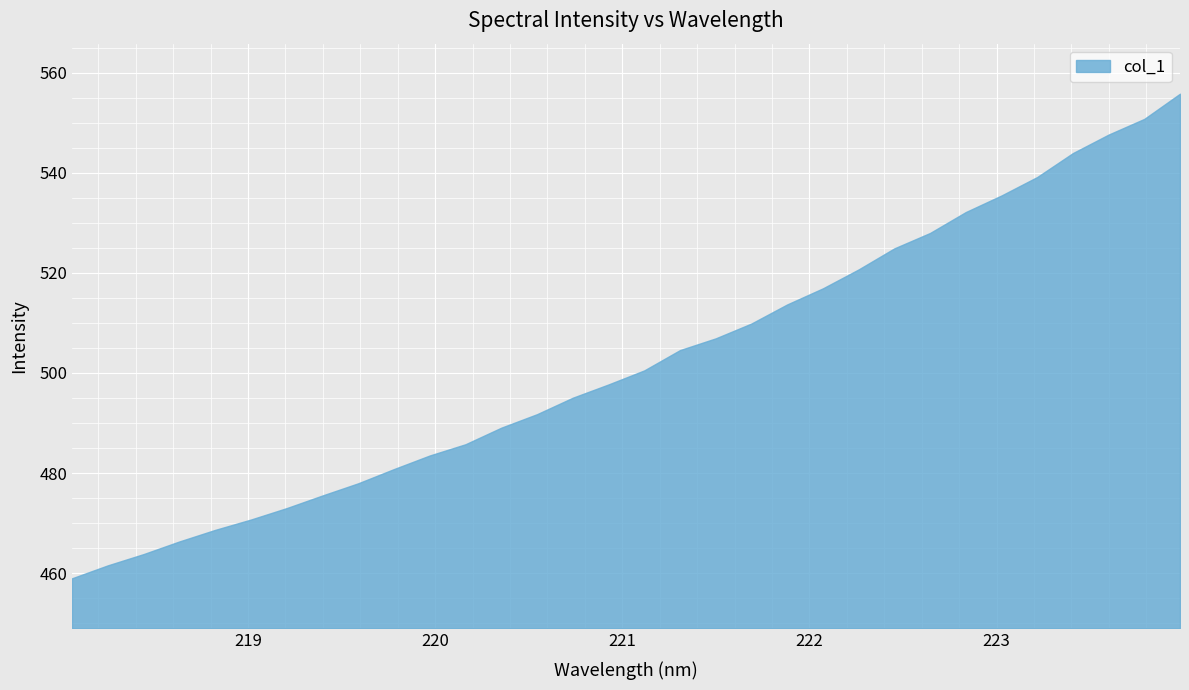

What is the greatest value displayed?

555.8